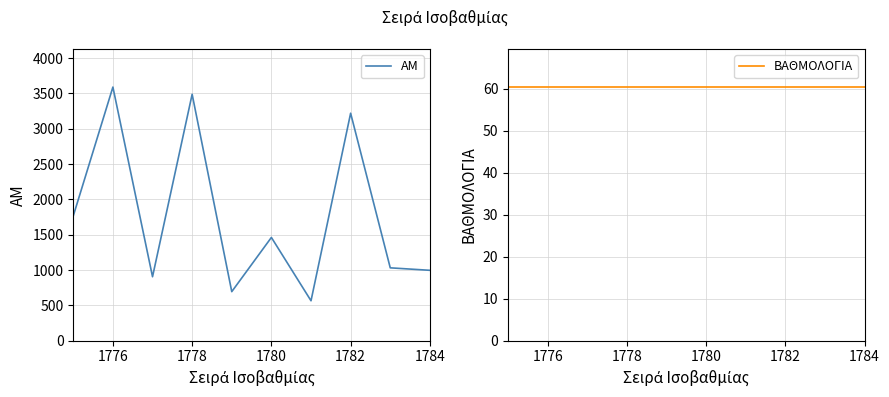

The ΑΜ series shows 1494 at 1784. True or false?

False